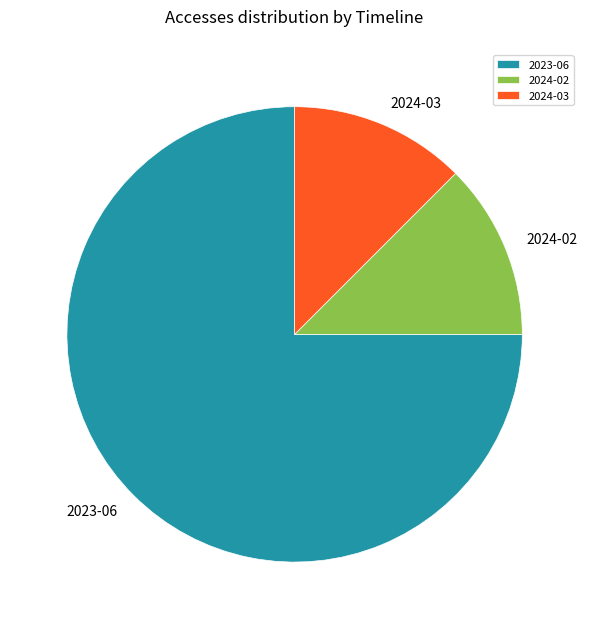

Which category has the biggest portion of the pie?

2023-06